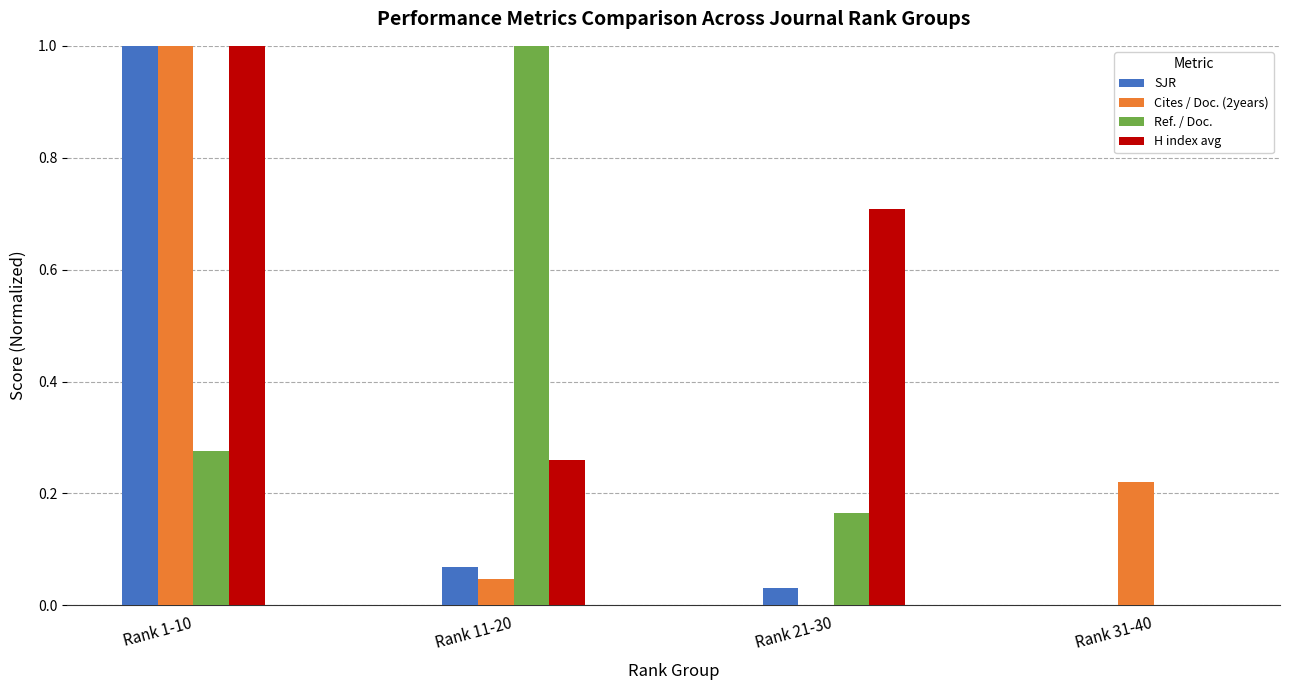

Which category has the highest value in the H index avg series?

Rank 1-10